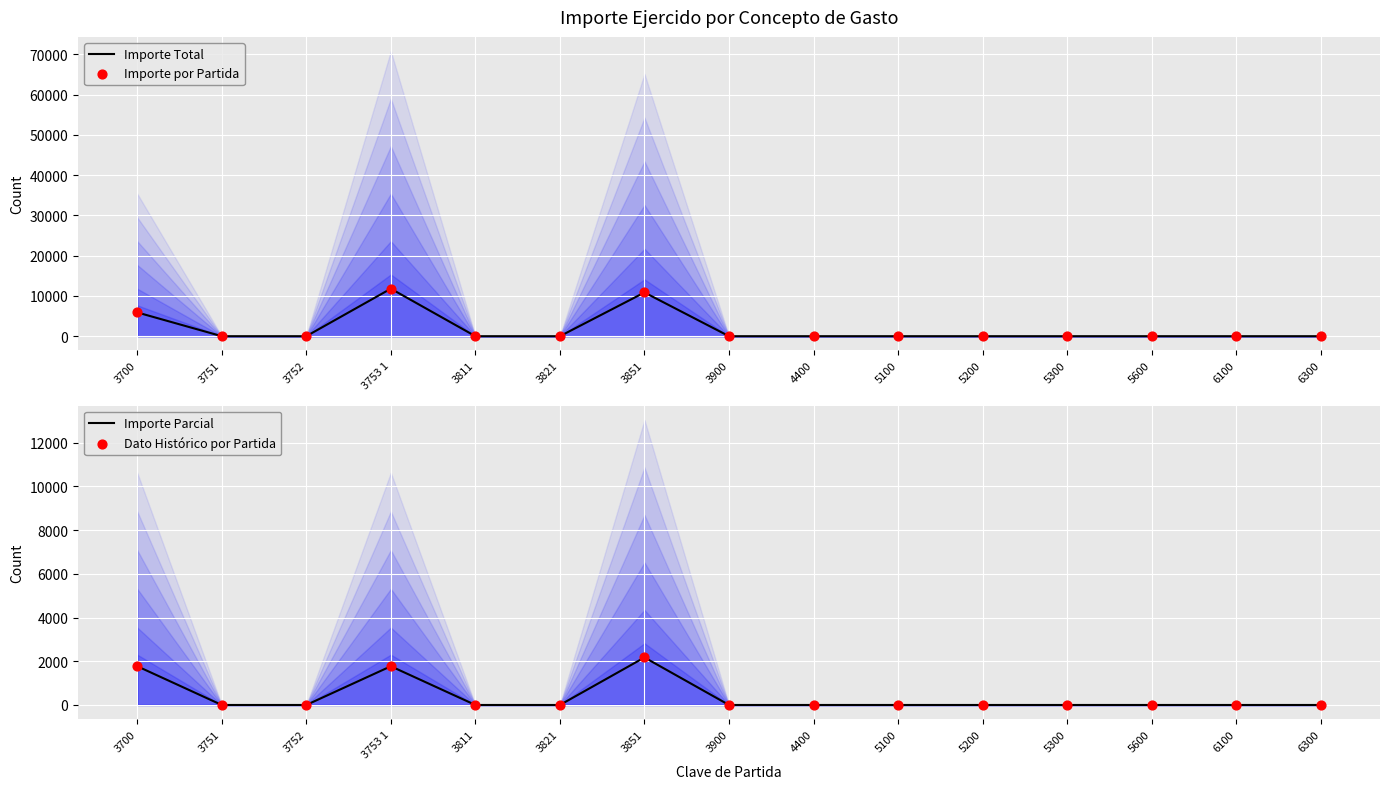

At which category is the sum across all series the highest?

3753 1